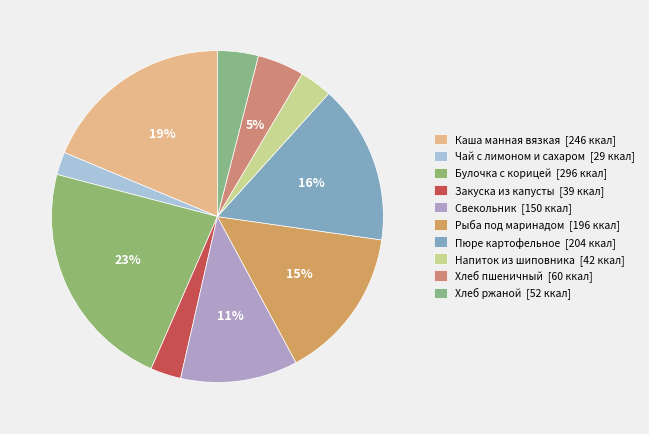

How many segments does this pie chart have?

10